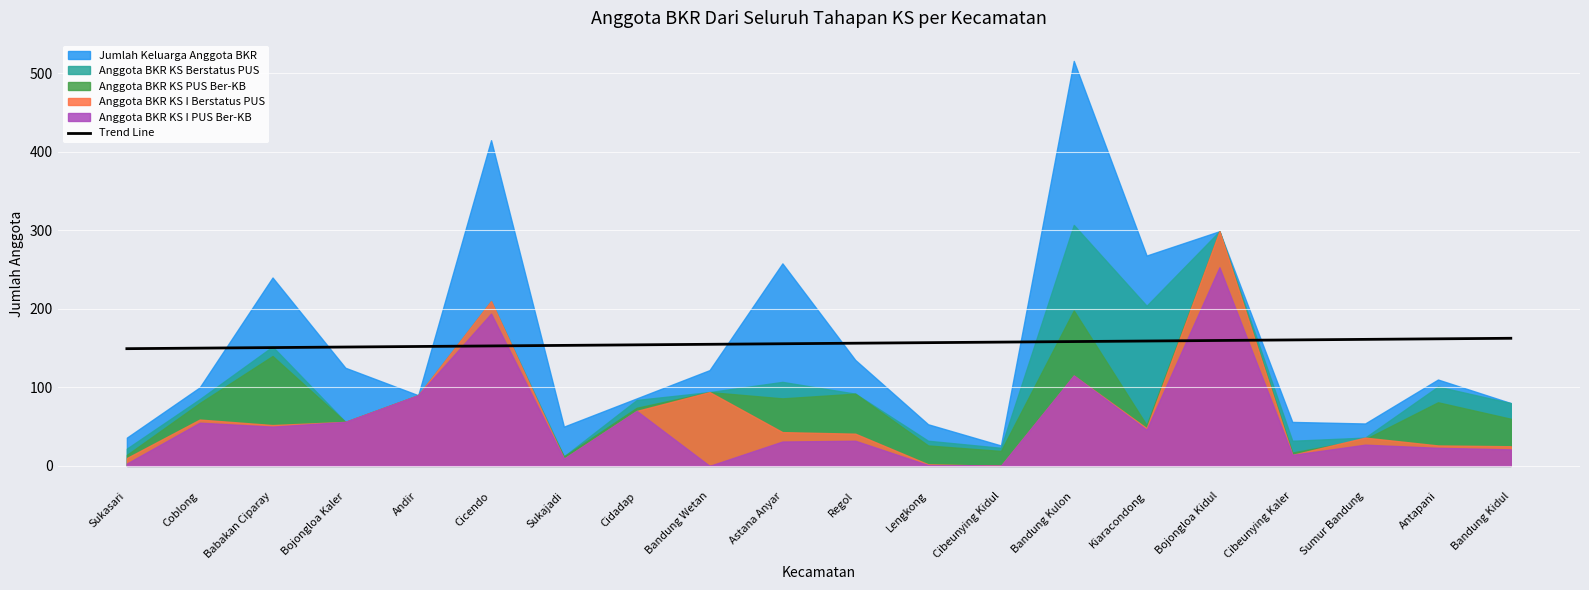

The chart shows a value of 160.5 at Cibeunying Kaler. True or false?

True